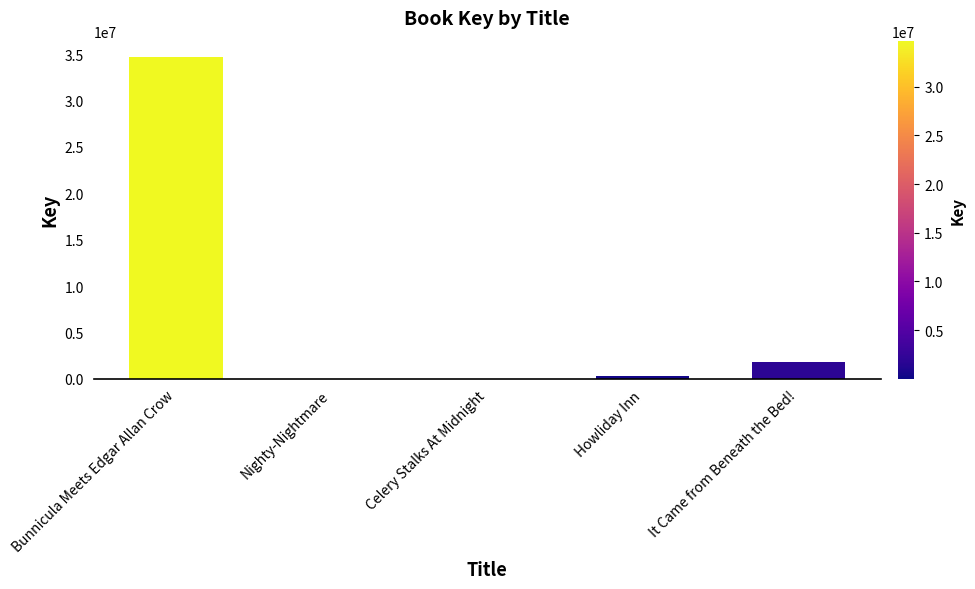

How many series are shown in this chart?

1